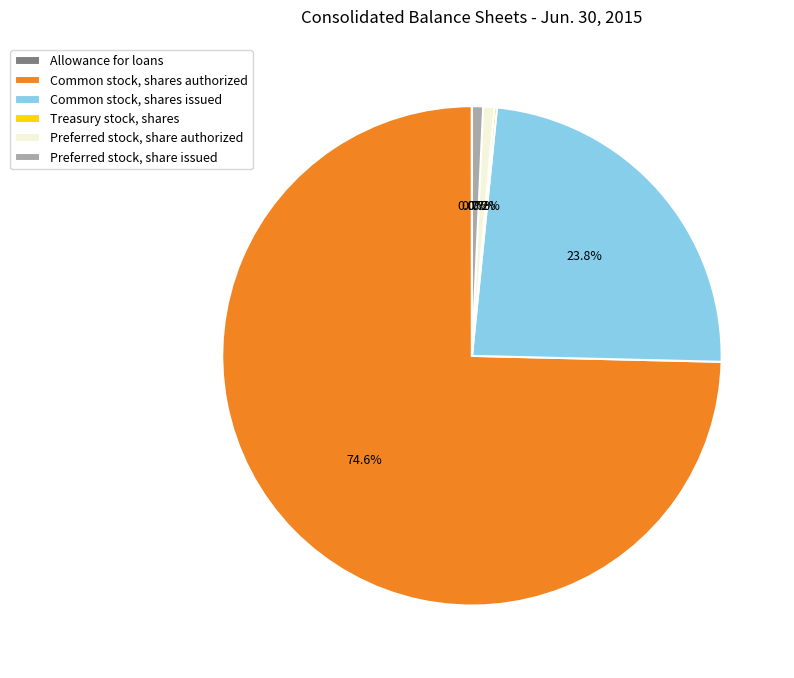

Combined, do Common stock, shares issued and Preferred stock, share authorized account for over 50%?

No